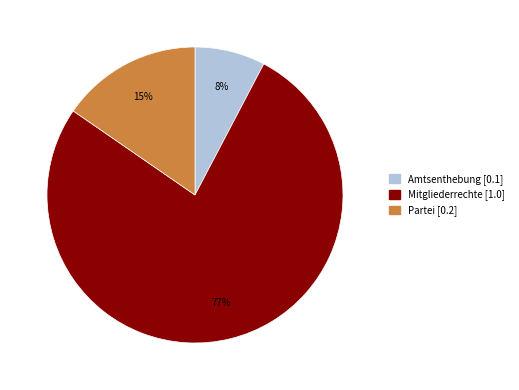

What is the smallest slice in the pie chart?

Amtsenthebung